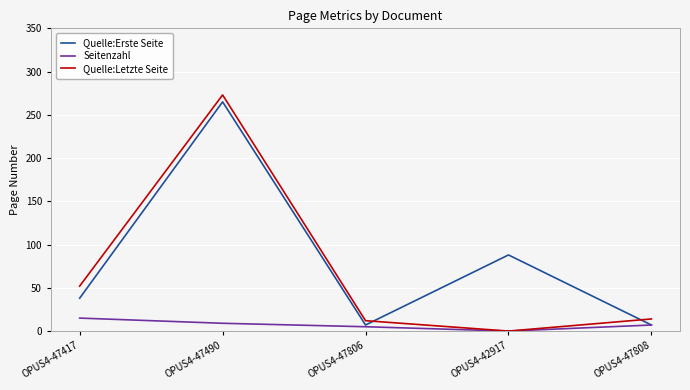

Reading right to left, list all the values displayed in this chart.

Quelle:Erste Seite: OPUS4-47808=7	OPUS4-42917=88	OPUS4-47806=7	OPUS4-47490=265	OPUS4-47417=38
Seitenzahl: OPUS4-47808=7	OPUS4-42917=0	OPUS4-47806=5	OPUS4-47490=9	OPUS4-47417=15
Quelle:Letzte Seite: OPUS4-47808=14	OPUS4-42917=0	OPUS4-47806=12	OPUS4-47490=273	OPUS4-47417=52